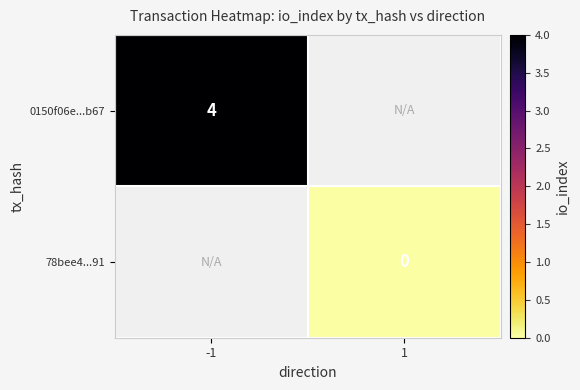

Is it true that 0150f06e...b67 equals 7 at -1?

False